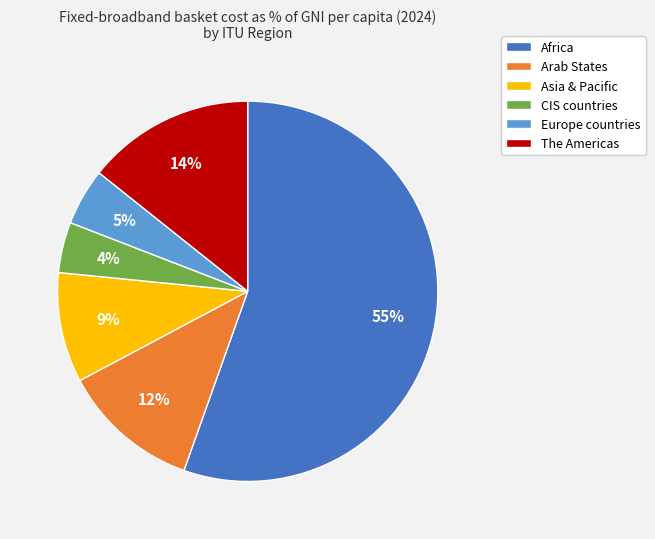

Is the sum of Europe countries and The Americas greater than half?

No